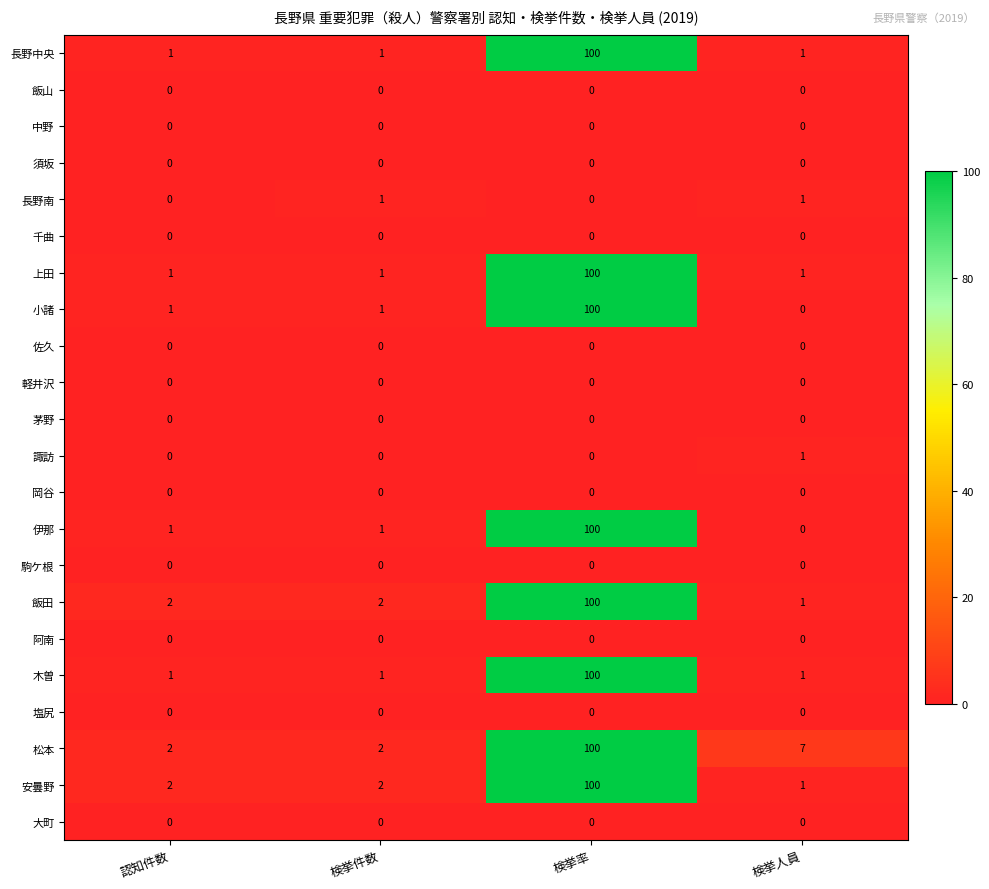

The 岡谷 series shows 0 at 検挙人員. True or false?

True